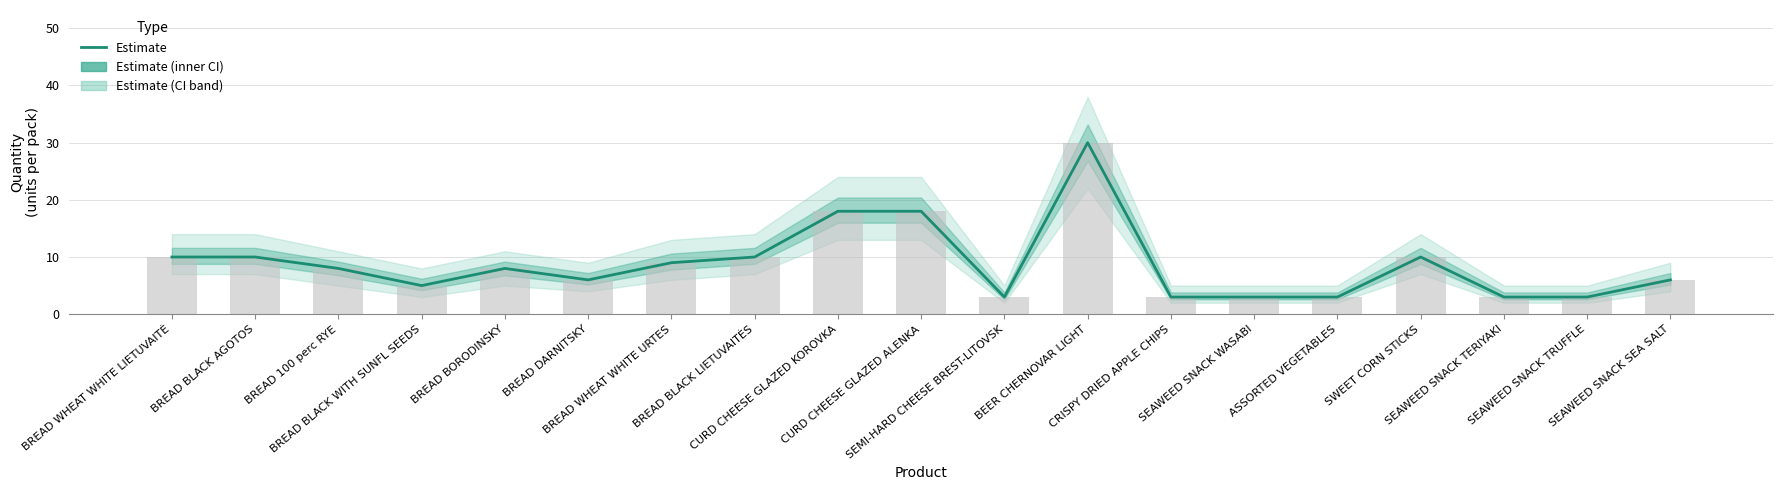

How many categories are shown in the chart?

19